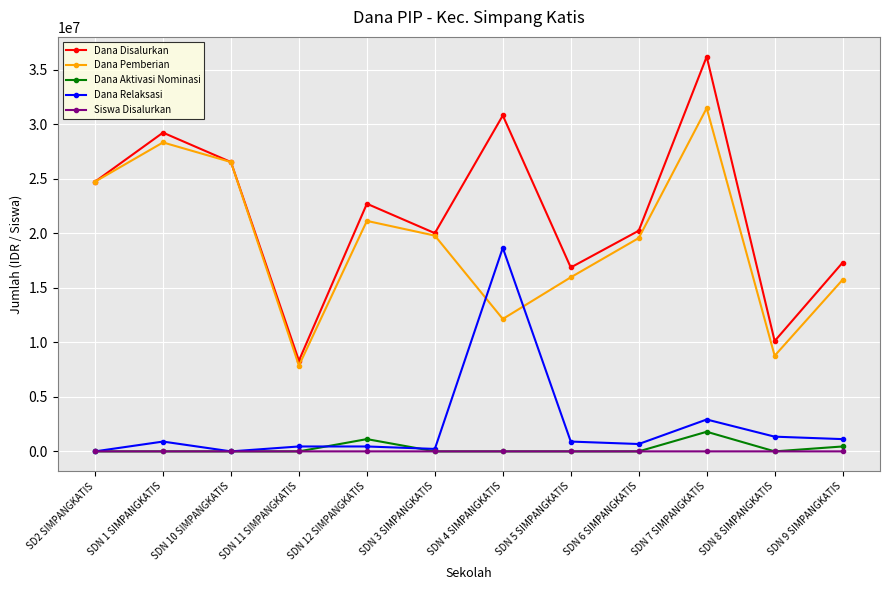

What is the spread (max minus min) of values at SDN 9 SIMPANGKATIS?

17324957